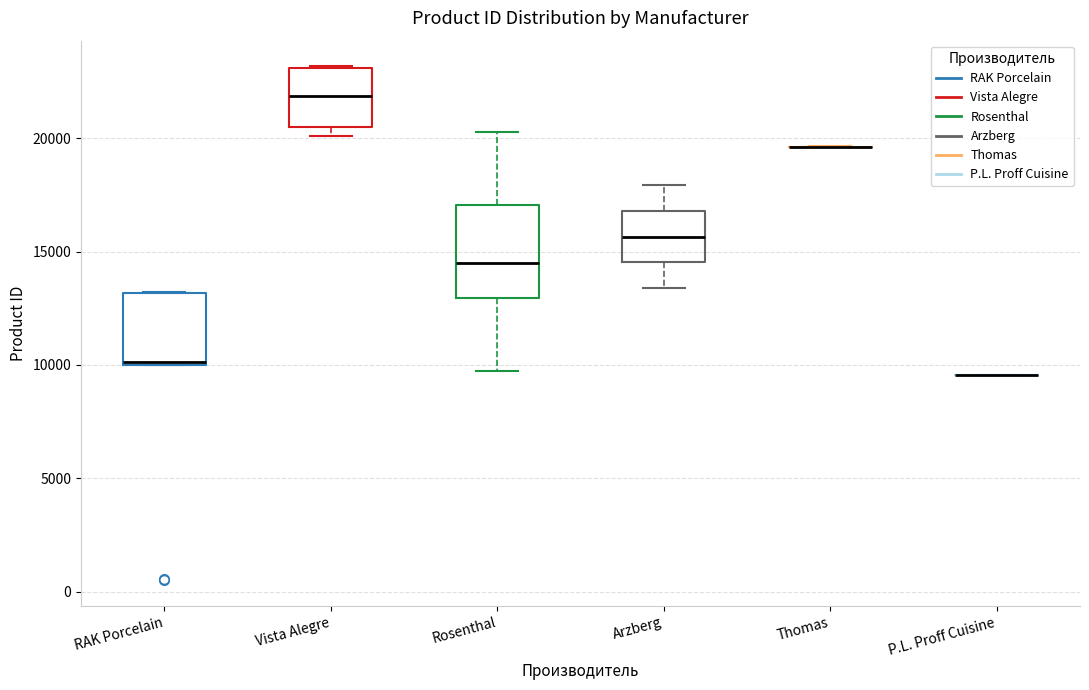

Reading left to right, transcribe this box plot: for each box, give where its median line is, the range the box spans, and where its two whiskers end, as read against the y-axis. The values are not printed on the chart, so give them approximately, as read against the axis.

RAK Porcelain: median 10000, box 10000 to 13000, whiskers 10000 to 13000
Vista Alegre: median 22000, box 20500 to 23000, whiskers 20000 to 23000
Rosenthal: median 14500, box 13000 to 17000, whiskers 9500 to 20500
Arzberg: median 15500, box 14500 to 17000, whiskers 13500 to 18000
Thomas: box collapsed to a line at 19500, whiskers 19500 to 19500
P.L. Proff Cuisine: box collapsed to a line at 9500, whiskers 9500 to 9500